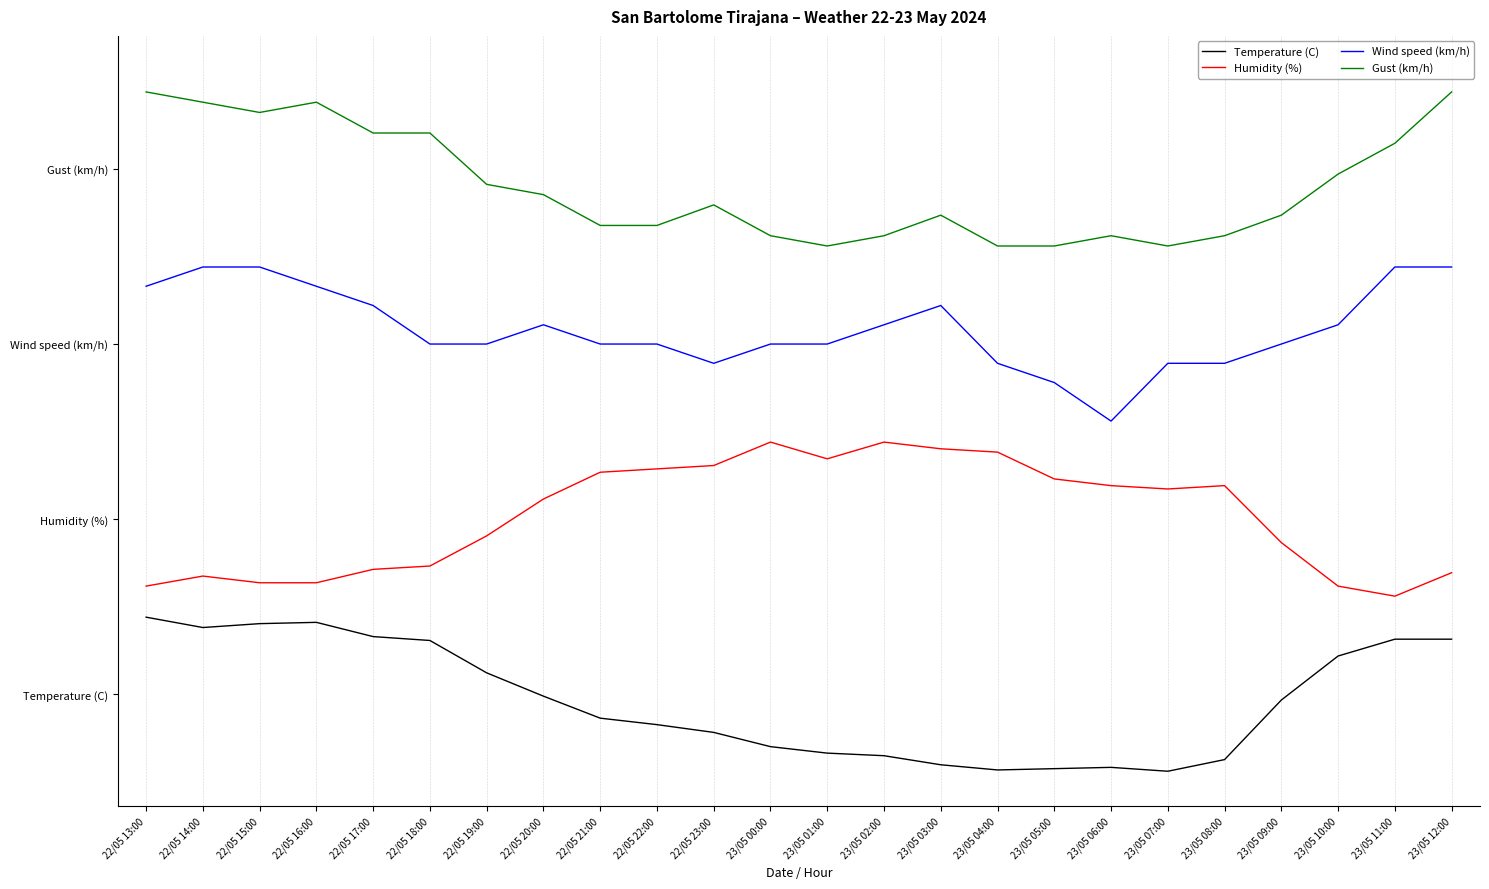

True or false: Gust (km/h) has a value of 0.8 at 22/05 19:00.

True